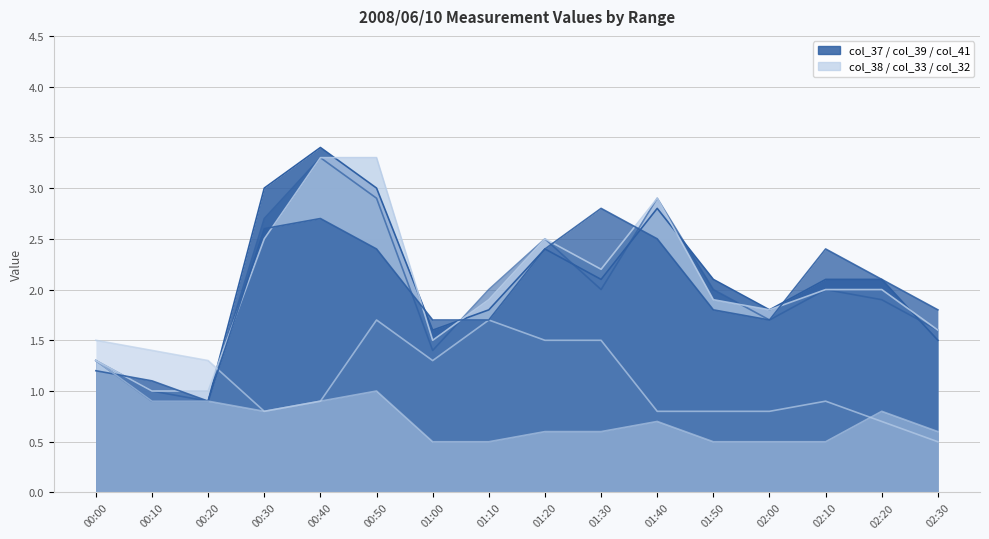

What is the total value across all series at 00:10?

6.3